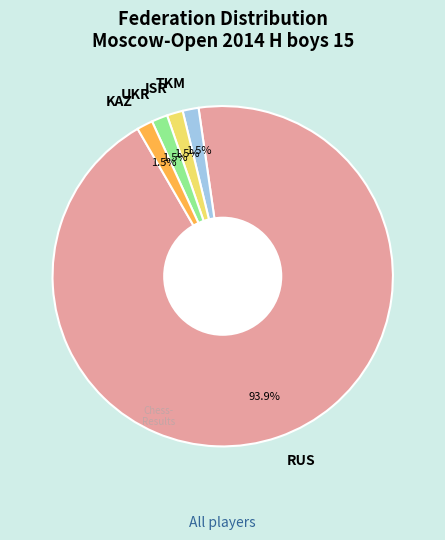

Does any single category account for the majority?

Yes